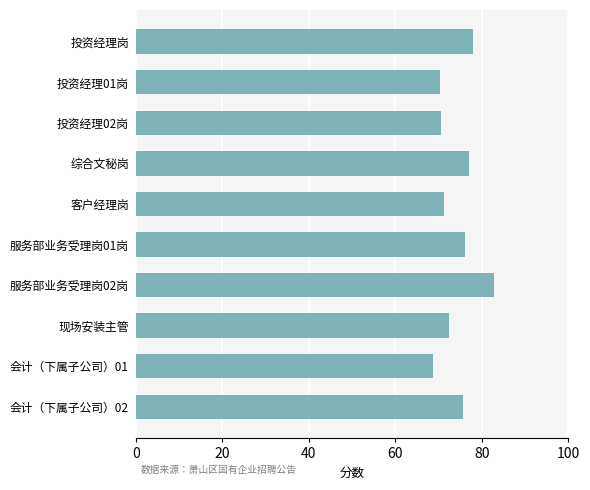

Read the value at 综合文秘岗.

77.0